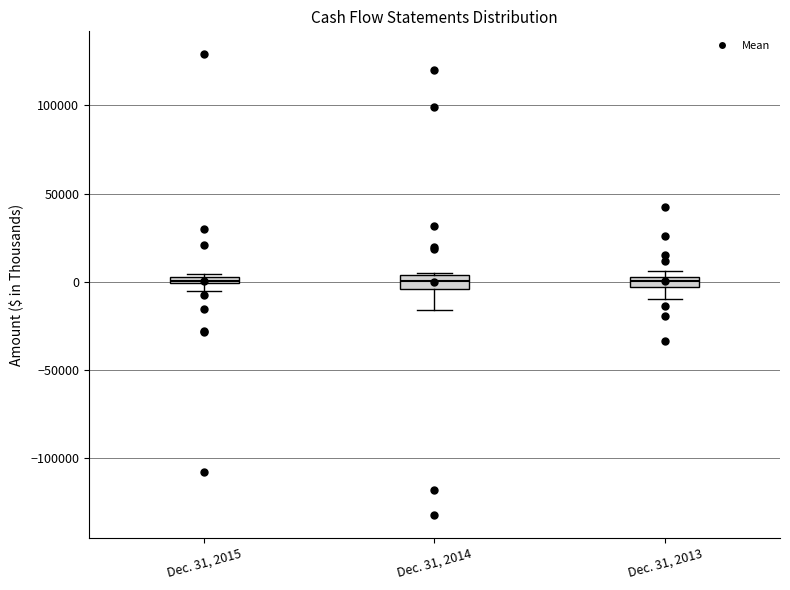

Where does the median line of the box for Dec. 31, 2013 sit on the y-axis? The values are not printed on the chart, so give them approximately, as read against the axis.

0